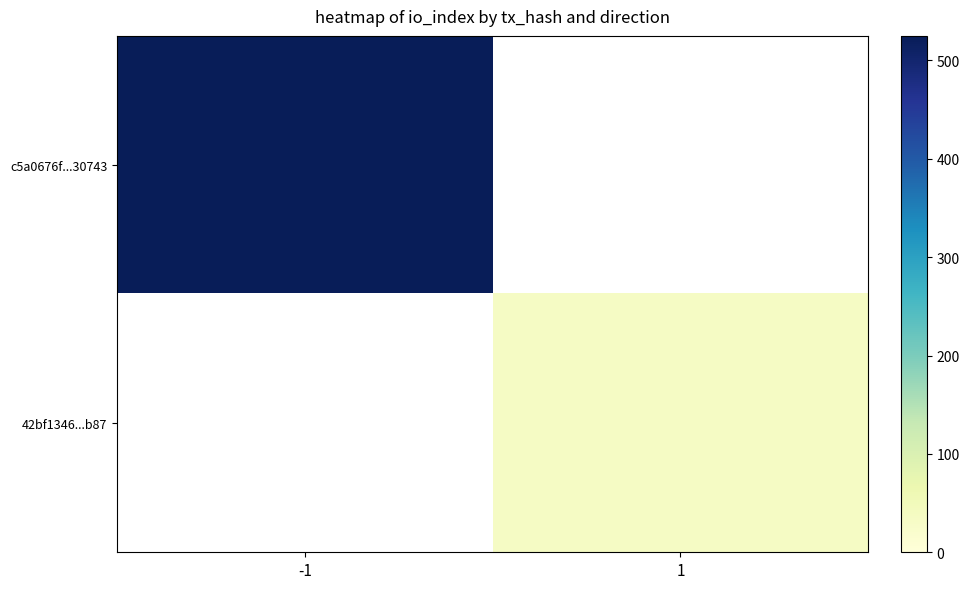

Which series has the largest range (max minus min)?

c5a0676f...30743